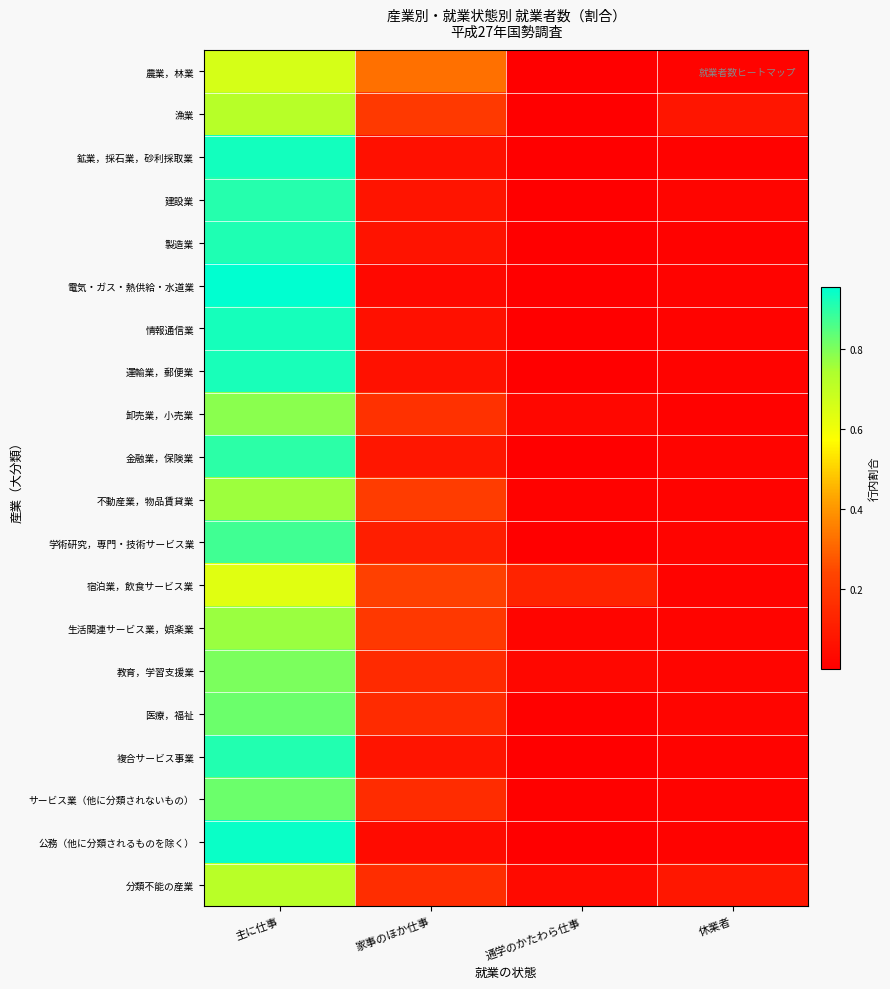

How many distinct data groups are displayed?

20